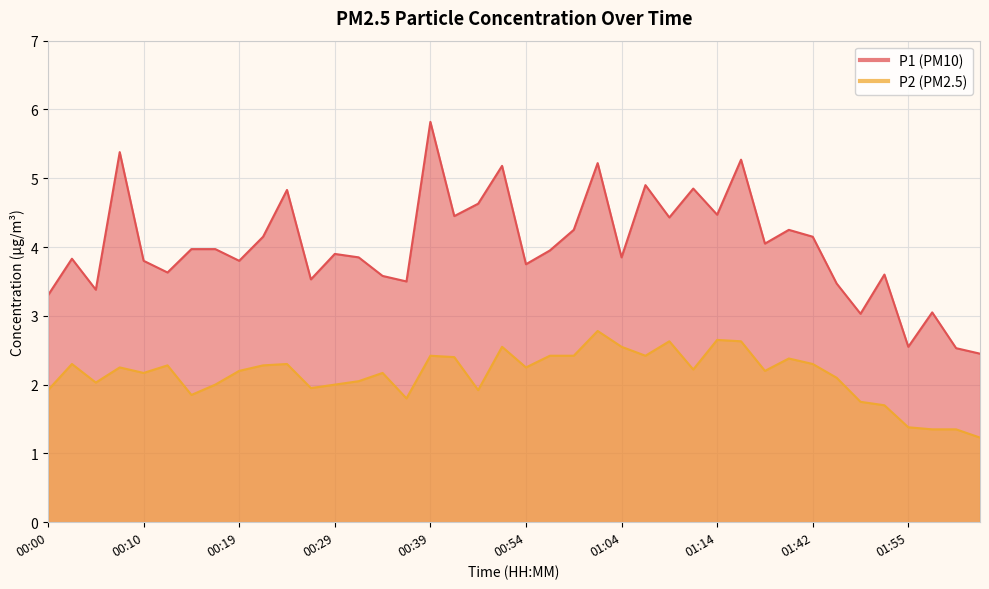

Reading left to right, transcribe all the data shown in this chart.

P1: 00:00=3.3	00:02=3.8	00:05=3.4	00:07=5.4	00:10=3.8	00:12=3.6	00:15=4.0	00:17=4.0	00:19=3.8	00:22=4.2	00:24=4.8	00:27=3.5	00:29=3.9	00:32=3.9	00:34=3.6	00:37=3.5	00:39=5.8	00:41=4.5	00:44=4.6	00:46=5.2	00:54=3.8	00:57=4.0	00:59=4.2	01:02=5.2	01:04=3.9	01:07=4.9	01:09=4.4	01:12=4.8	01:14=4.5	01:17=5.3	01:19=4.0	01:35=4.2	01:42=4.2	01:47=3.5	01:50=3.0	01:52=3.6	01:55=2.5	01:58=3.0	02:00=2.5	02:03=2.5
P2: 00:00=1.9	00:02=2.3	00:05=2.0	00:07=2.2	00:10=2.2	00:12=2.3	00:15=1.9	00:17=2.0	00:19=2.2	00:22=2.3	00:24=2.3	00:27=1.9	00:29=2.0	00:32=2.0	00:34=2.2	00:37=1.8	00:39=2.4	00:41=2.4	00:44=1.9	00:46=2.5	00:54=2.2	00:57=2.4	00:59=2.4	01:02=2.8	01:04=2.5	01:07=2.4	01:09=2.6	01:12=2.2	01:14=2.6	01:17=2.6	01:19=2.2	01:35=2.4	01:42=2.3	01:47=2.1	01:50=1.8	01:52=1.7	01:55=1.4	01:58=1.4	02:00=1.4	02:03=1.2